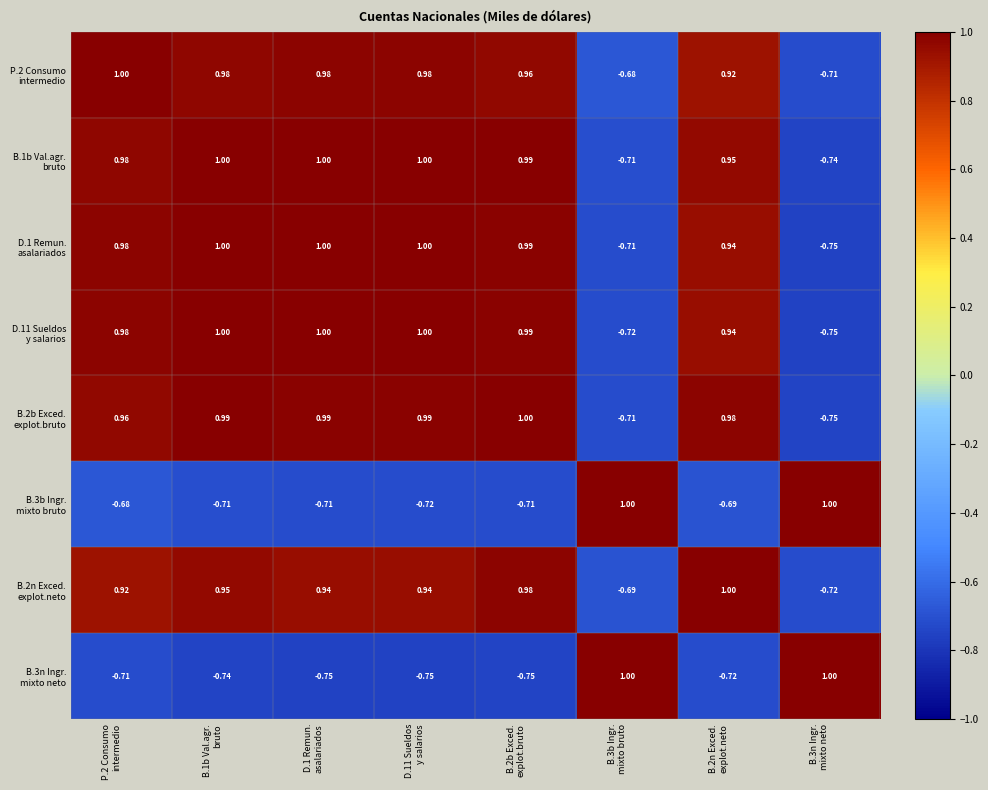

How many categories are shown in the chart?

8